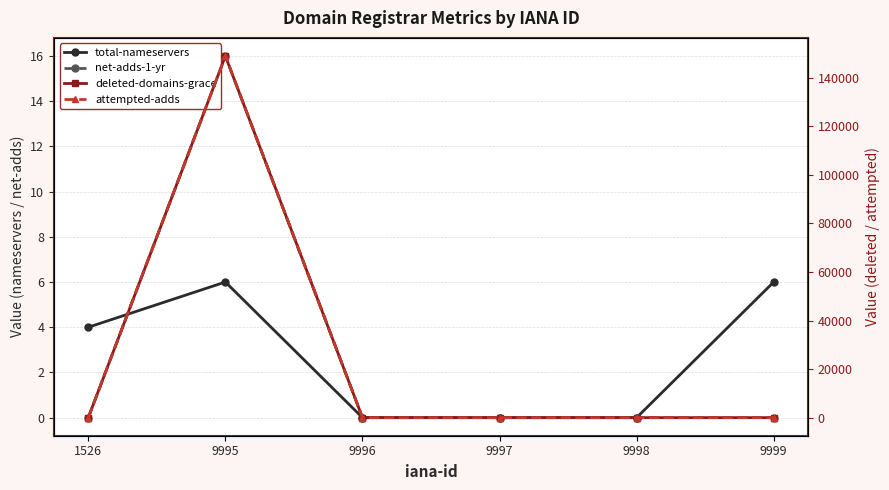

What is the spread (max minus min) of values at 1526?

4